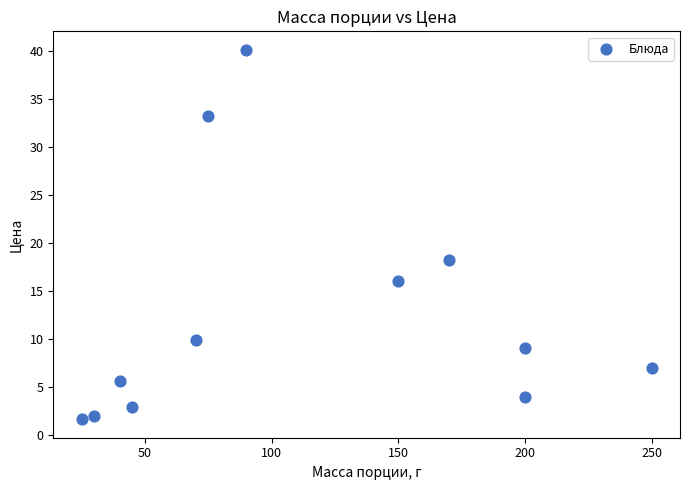

What Y value in the scatter plot is closest to 20?

18.2